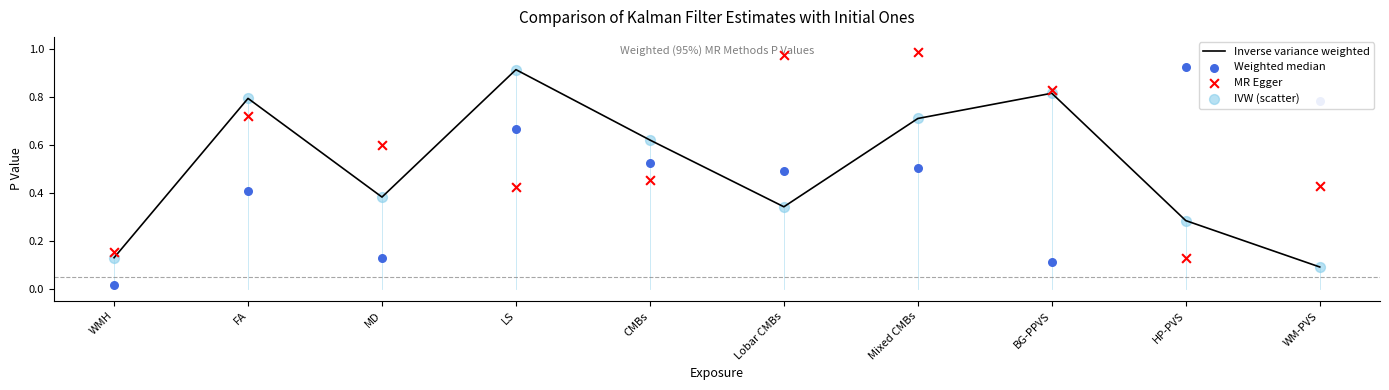

Which series has the largest Y range (max minus min)?

Weighted median